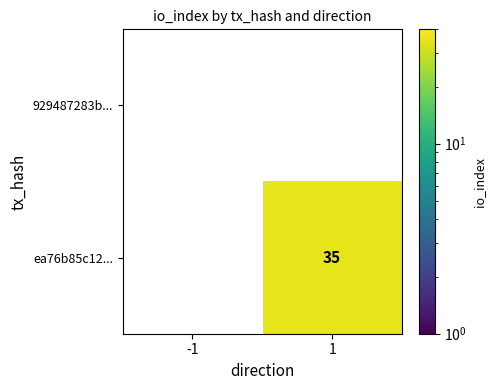

Rank the series at 1 from lowest to highest value.

929487283b..., ea76b85c12...